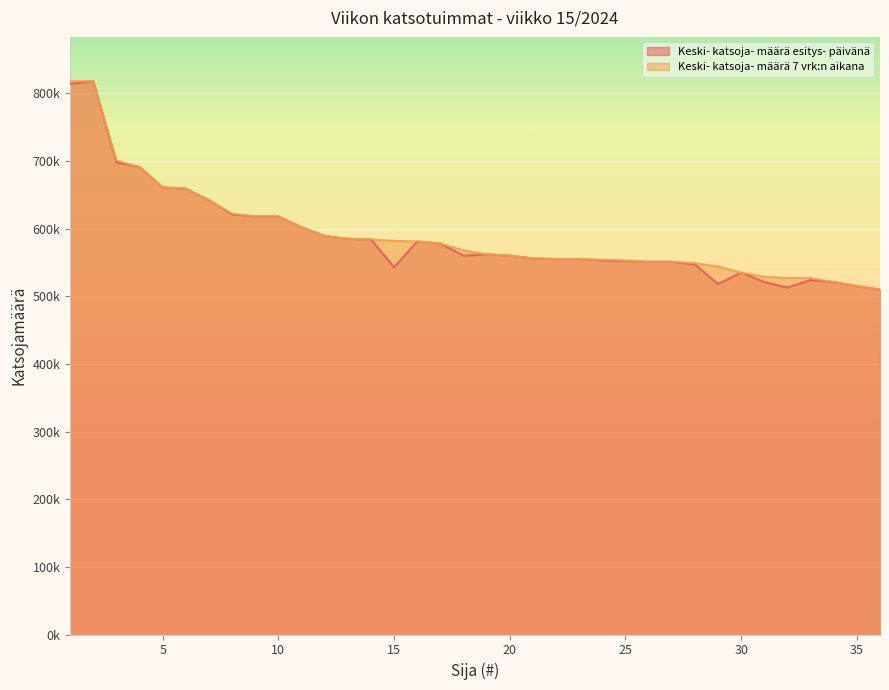

At which label does Keski- katsoja- määrä esitys- päivänä reach its minimum?

36